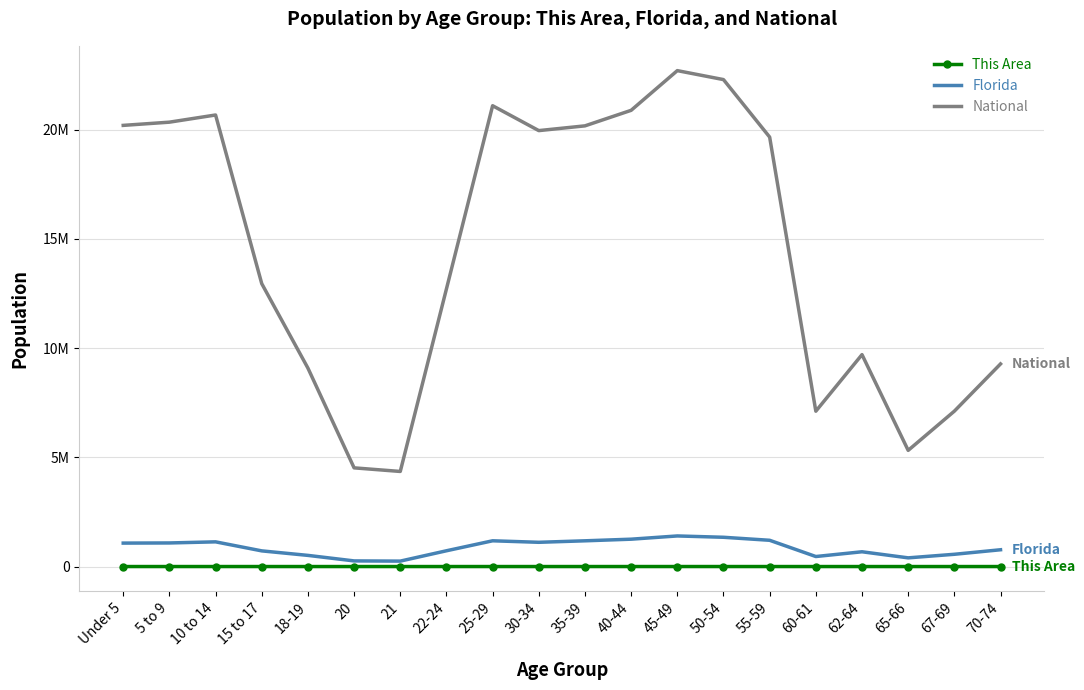

What are all the series names shown in the legend?

This Area, Florida, National